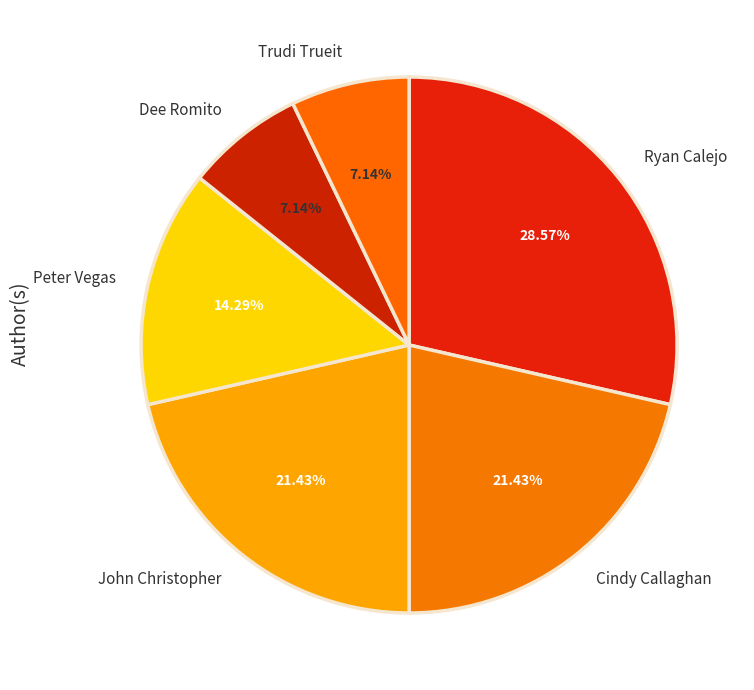

To the nearest percent, what is the difference between the largest and smallest slice percentages?

21%